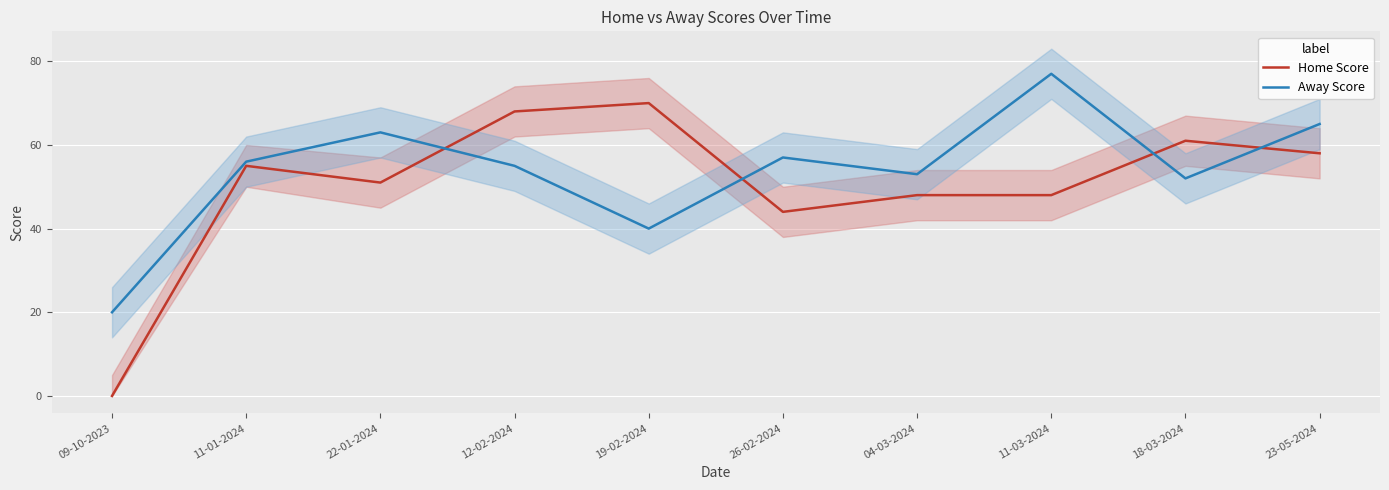

At which category does the chart reach its peak across all series?

11-03-2024